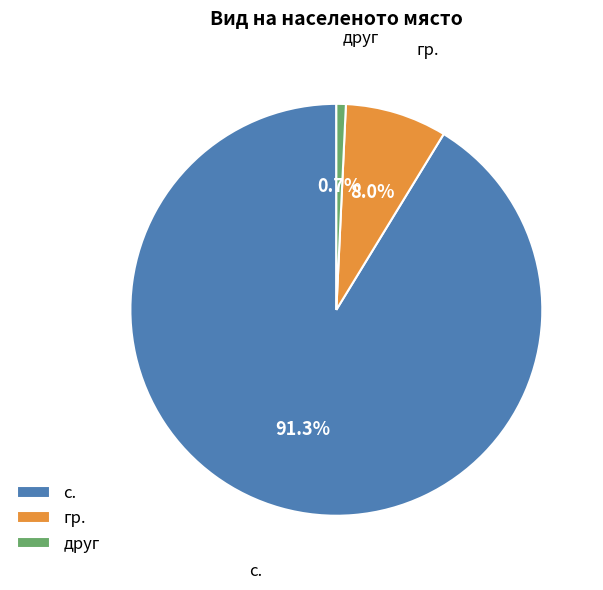

To the nearest percent, what percentage of the pie is с.?

91%